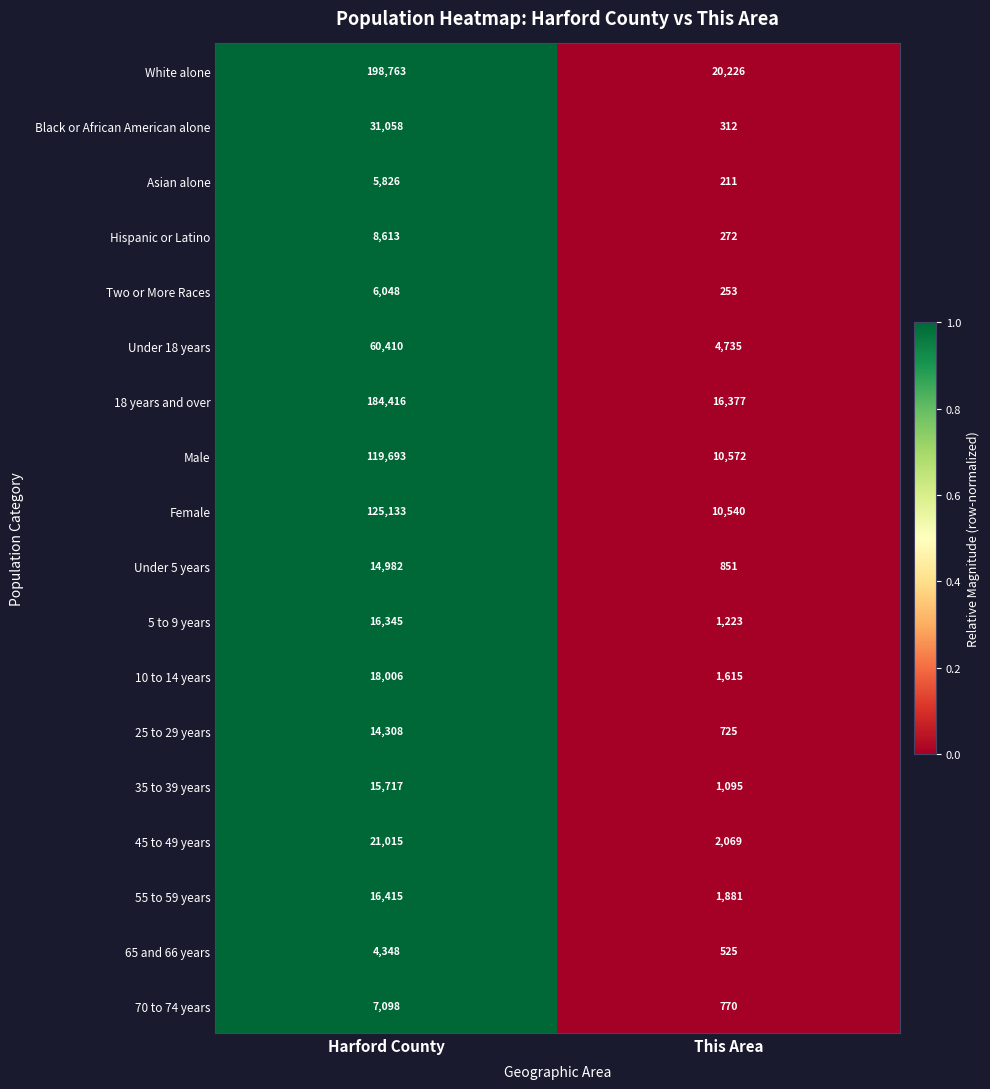

The Under 18 years series shows 60410 at Harford County. True or false?

True